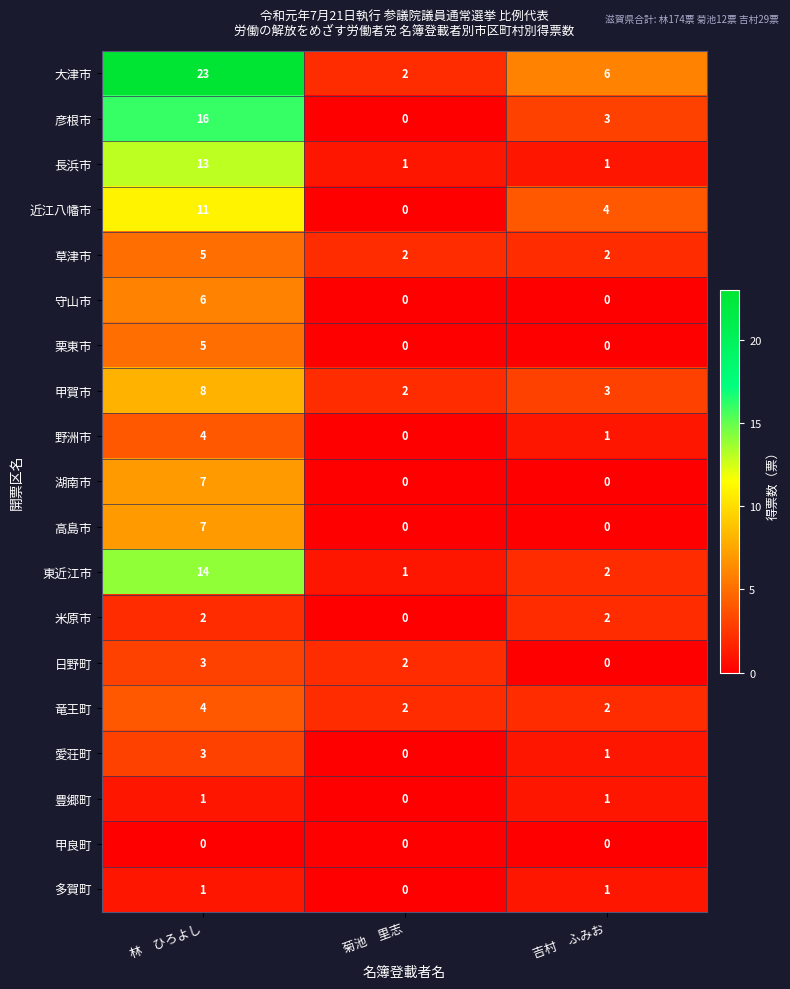

Which series changed the most between 林　ひろよし and 菊池　里志?

大津市